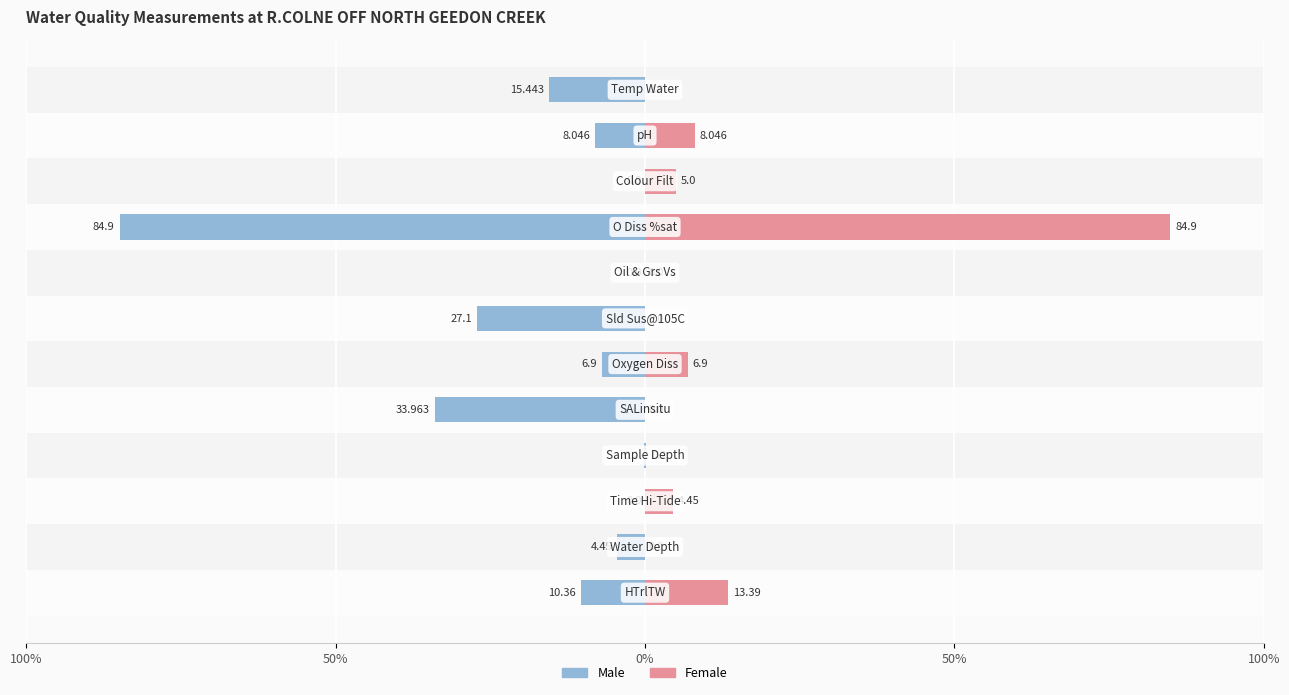

What is the difference between the maximum and minimum values in the Female series?

84.9